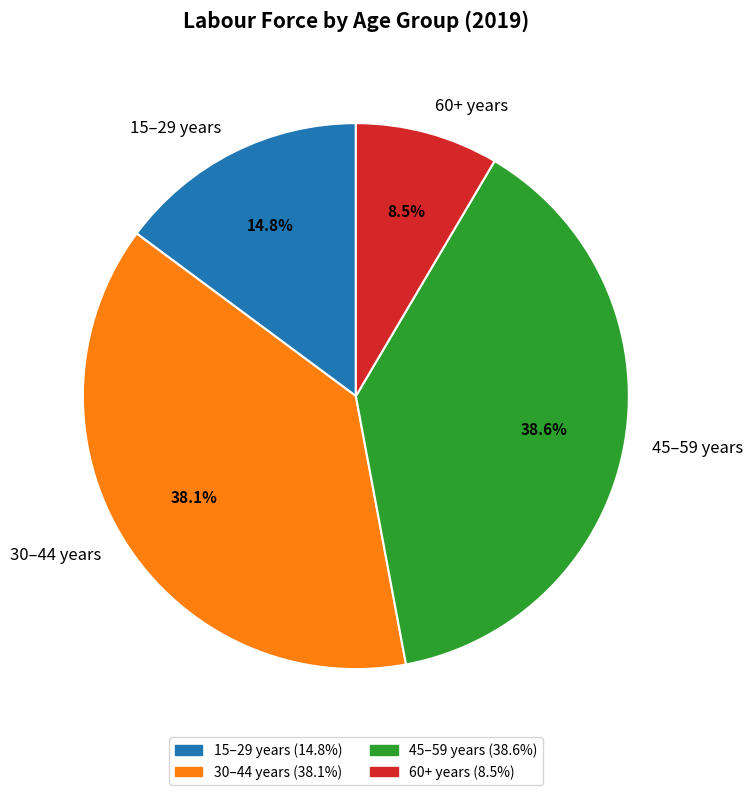

To the nearest percent, what is the combined percentage of 30–44 years and 45–59 years?

77%